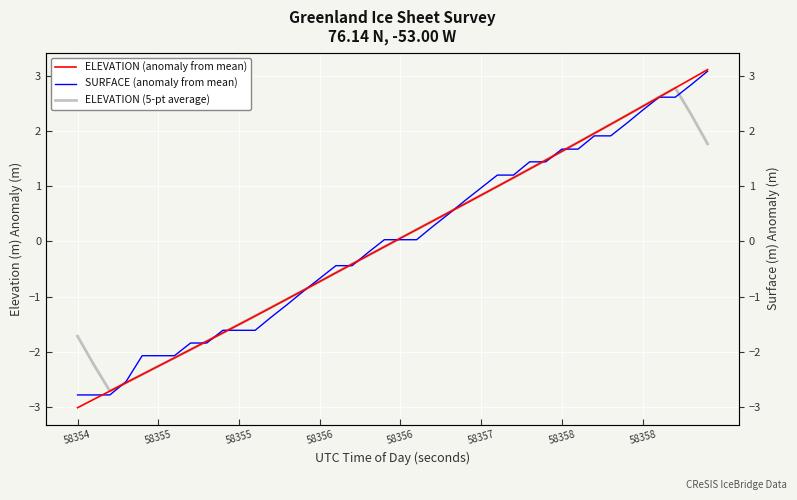

True or false: SURFACE (anomaly from mean) has a value of 2.9 at 32.

False